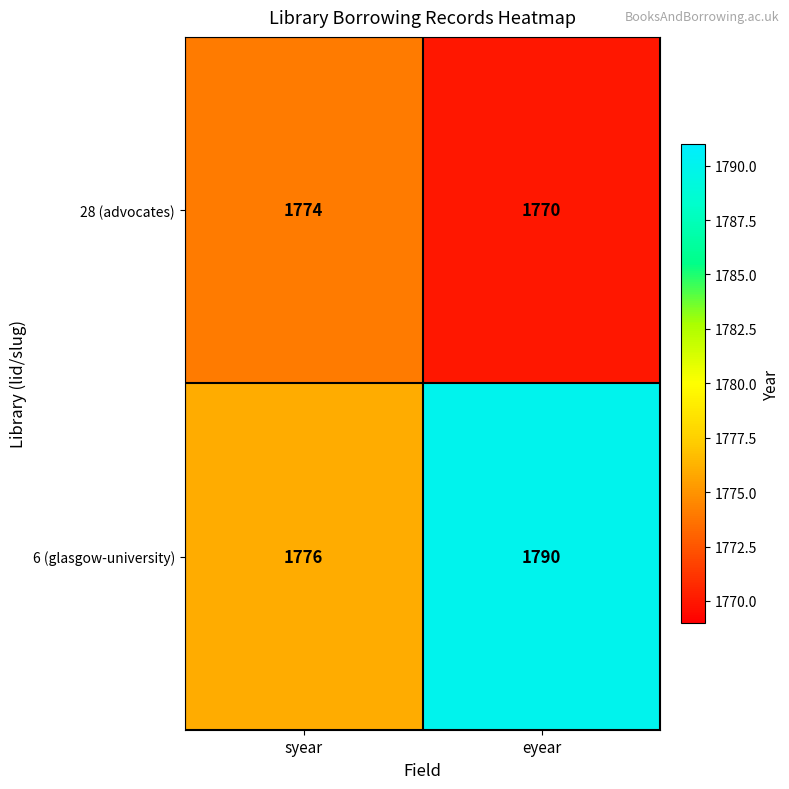

At which label is 6 (glasgow-university) closest to 1783?

syear